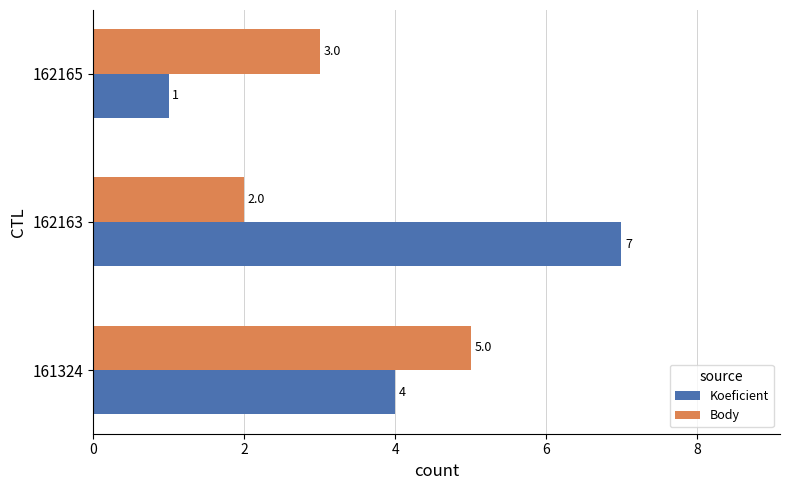

What are all the series names shown in the legend?

Koeficient, Body